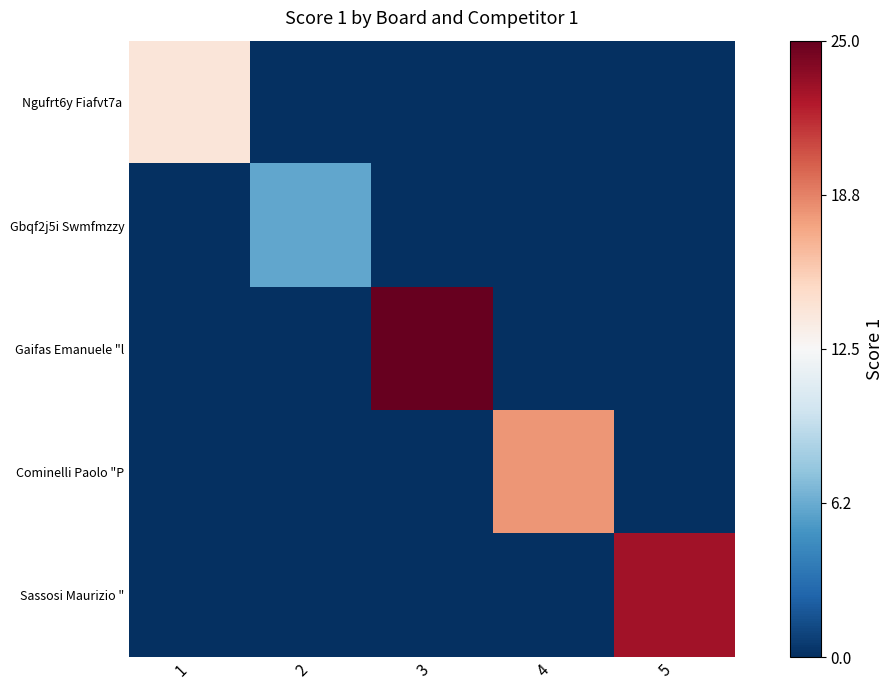

At which category is the sum across all series the highest?

3